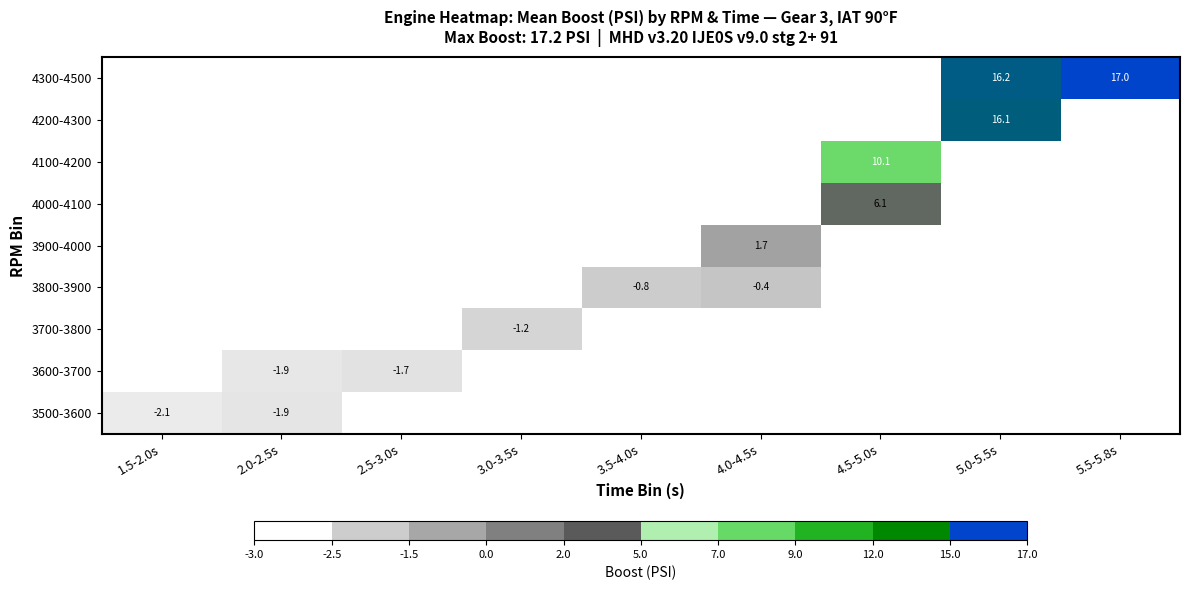

At how many categories does at least one series exceed 0?

9